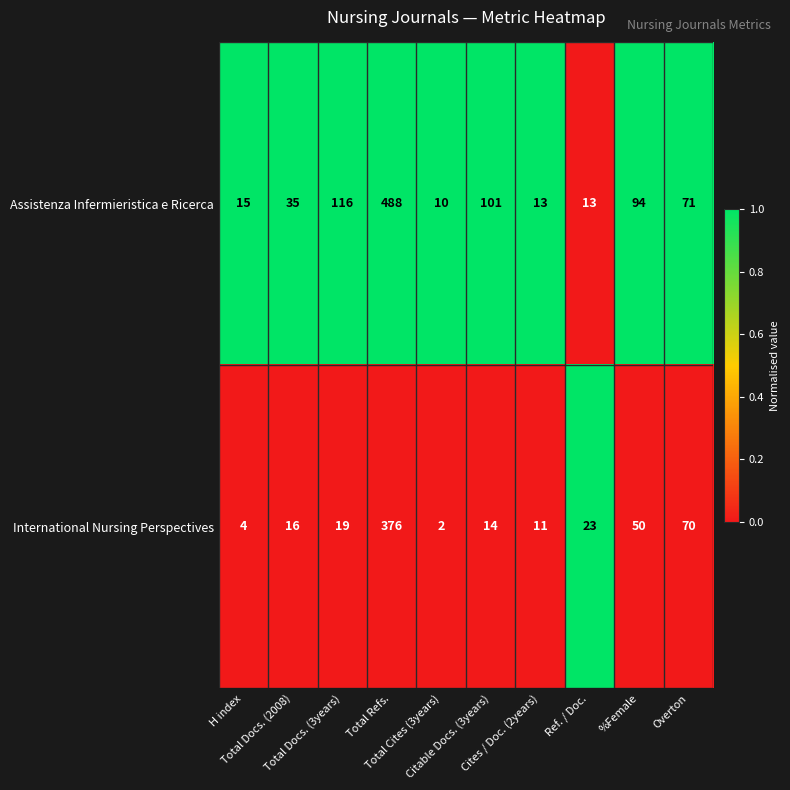

Which series has the largest range (max minus min)?

Assistenza Infermieristica e Ricerca